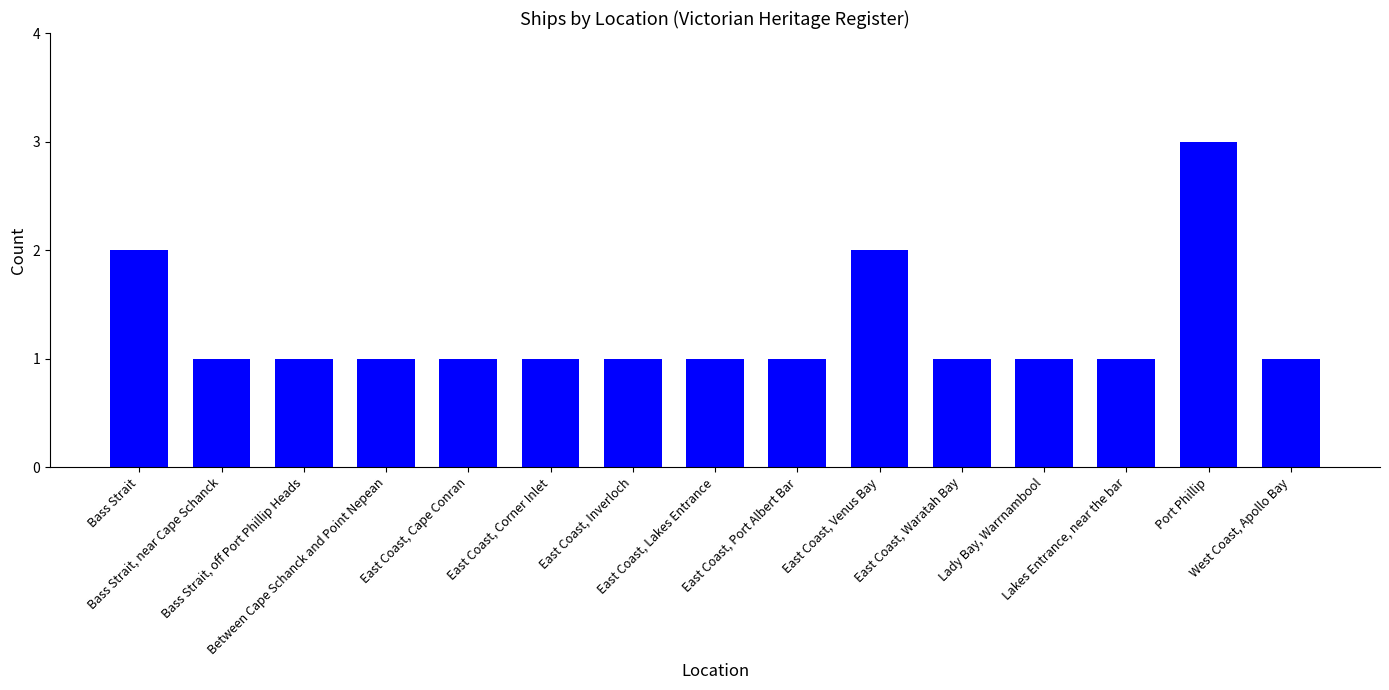

What is the sum of all values?

19